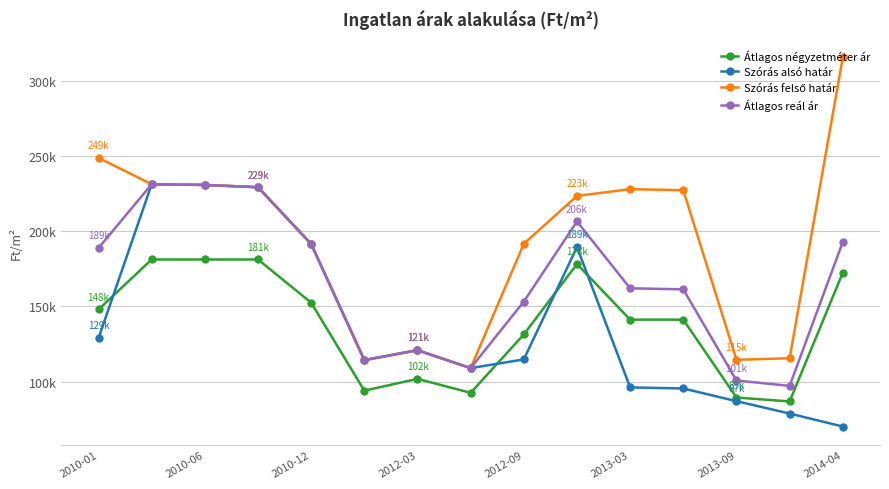

Does the chart have visible grid lines?

Yes